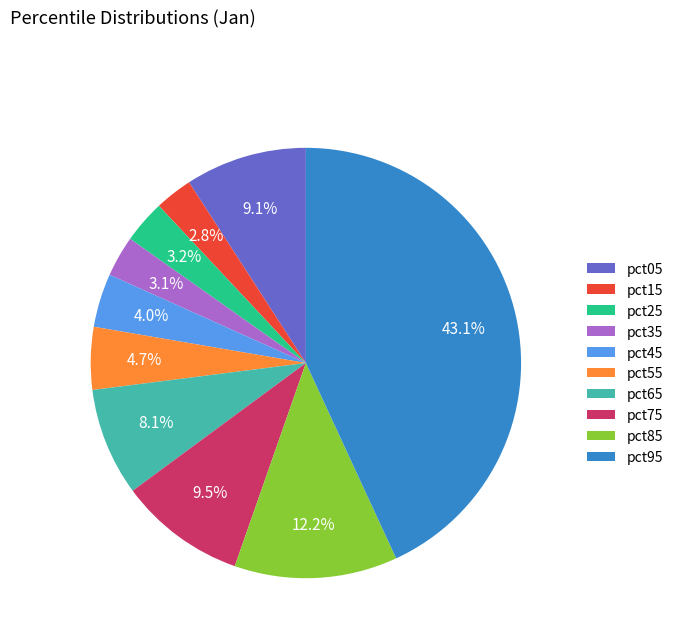

Is the sum of pct95 and pct75 greater than half?

Yes